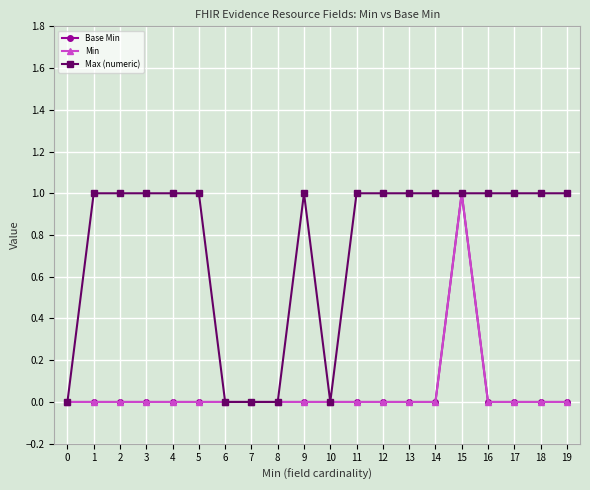

Does the chart have visible grid lines?

Yes